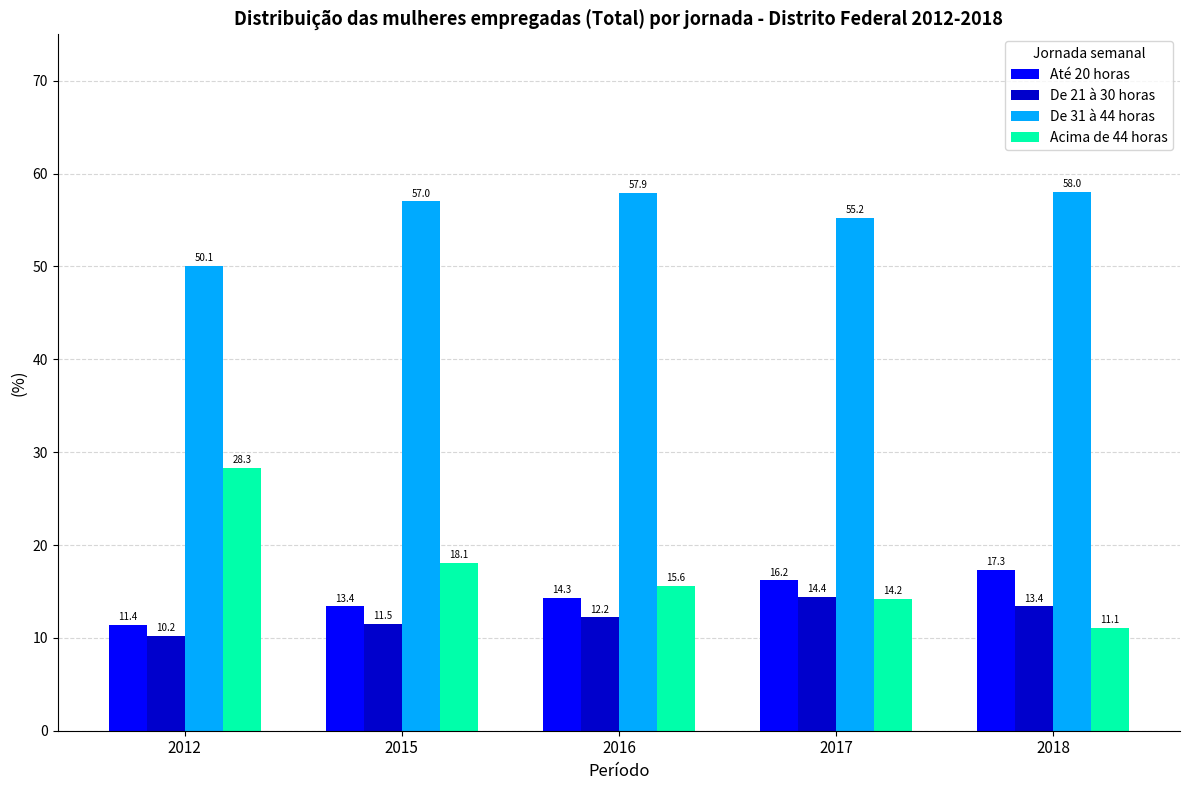

What is the lowest value of the De 21 à 30 horas series?

10.2